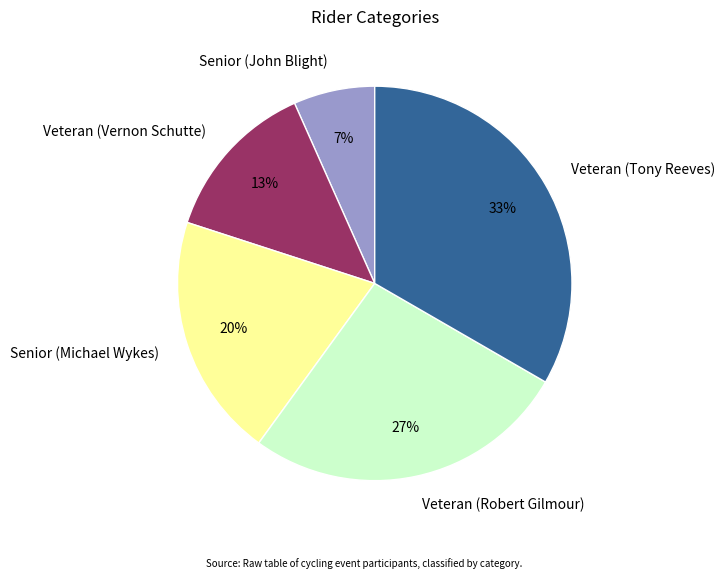

What is the largest slice in the pie chart?

Veteran (Tony Reeves)